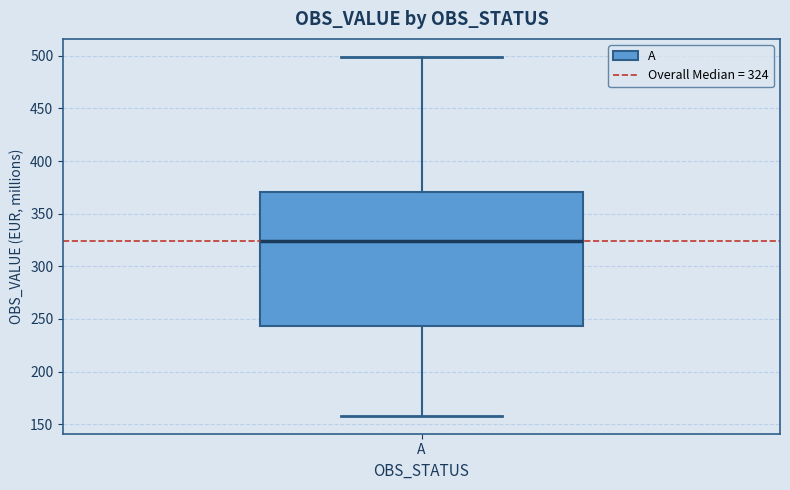

Where is the upper edge of the box for A on the y-axis? The values are not printed on the chart, so give them approximately, as read against the axis.

370